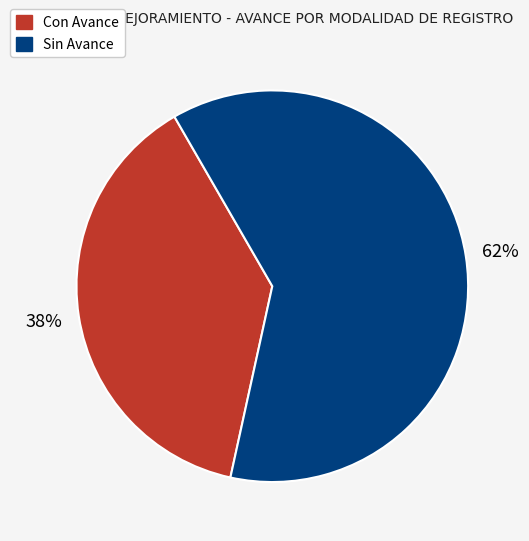

To the nearest percent, what is the average slice percentage?

50%